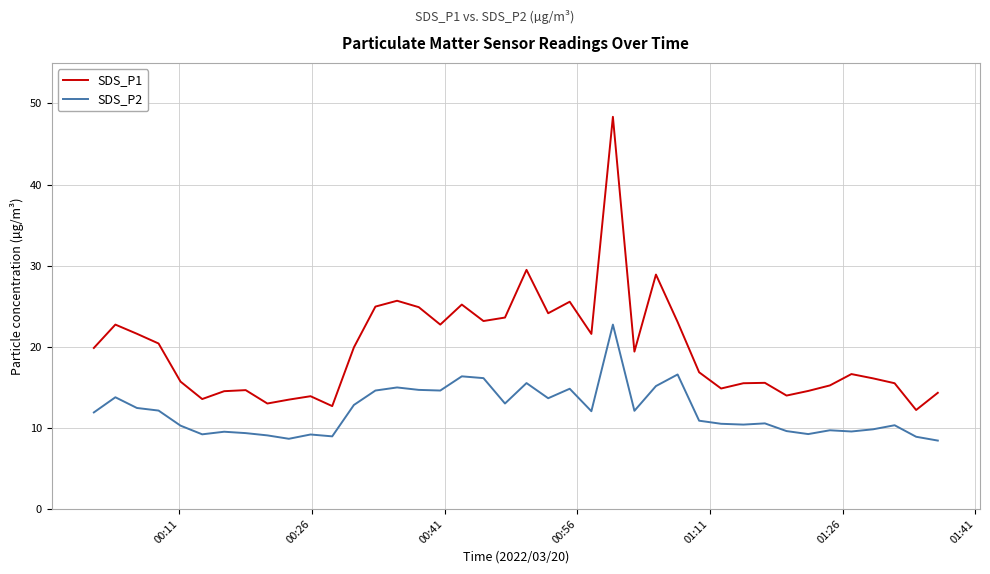

Which series has the largest range (max minus min)?

SDS_P1